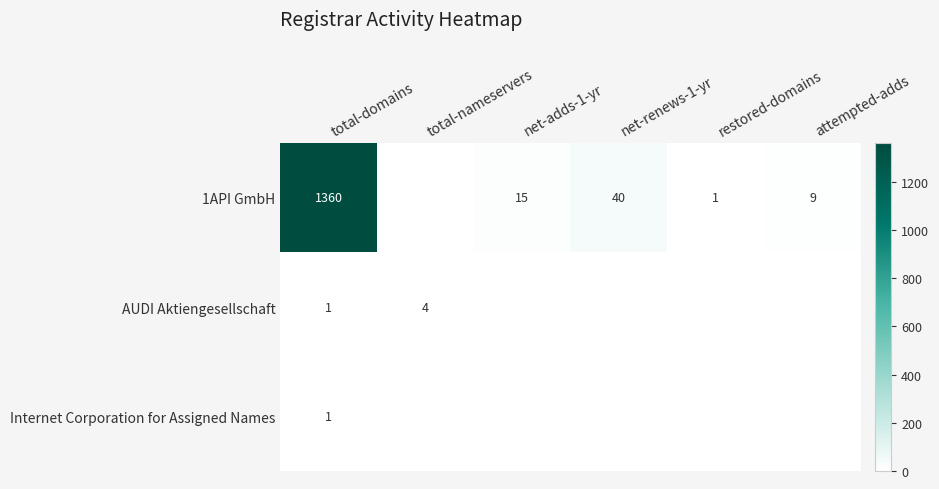

The 1API GmbH series shows 7 at net-adds-1-yr. True or false?

False